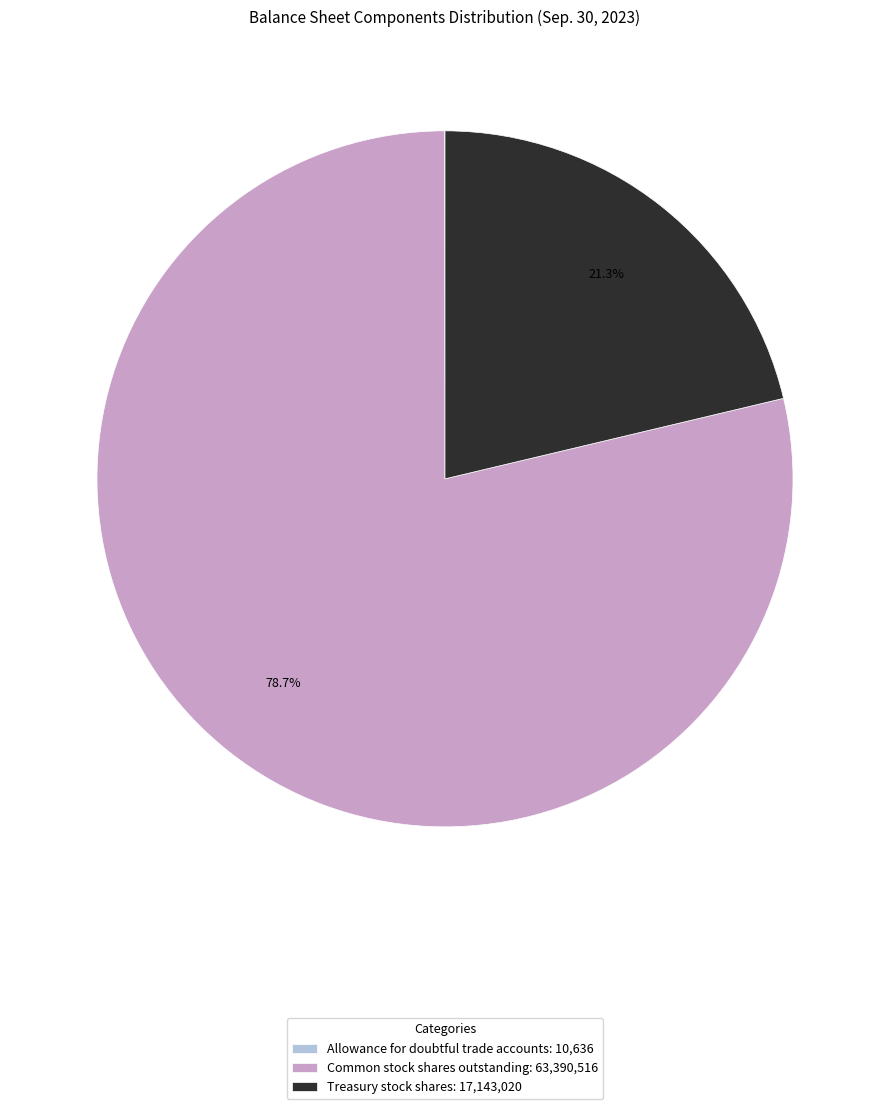

Does Common stock shares outstanding represent more than half of the total?

Yes